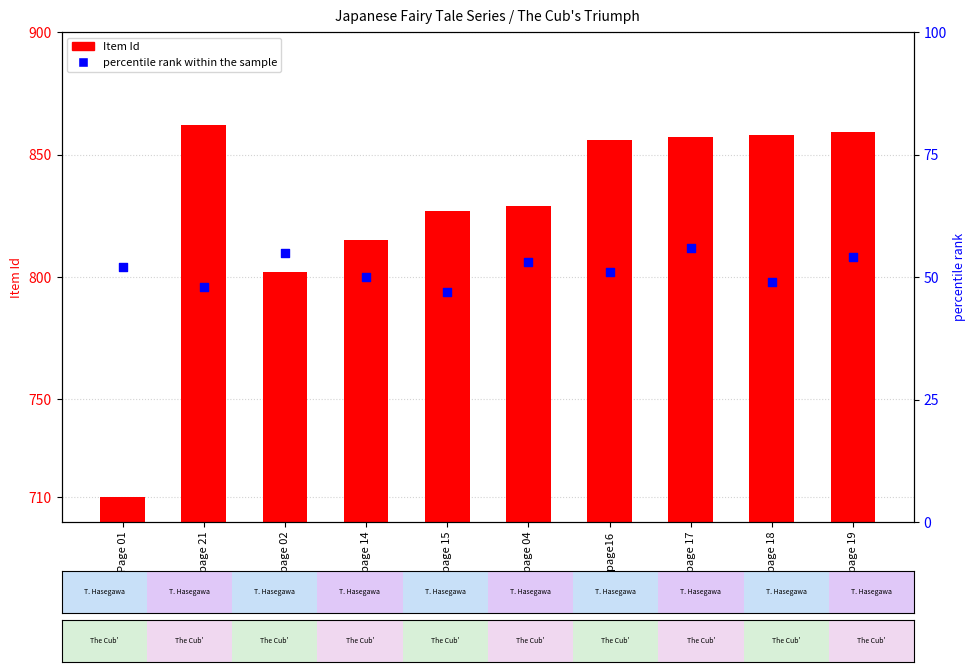

Which series contains the highest Y value?

Item Id